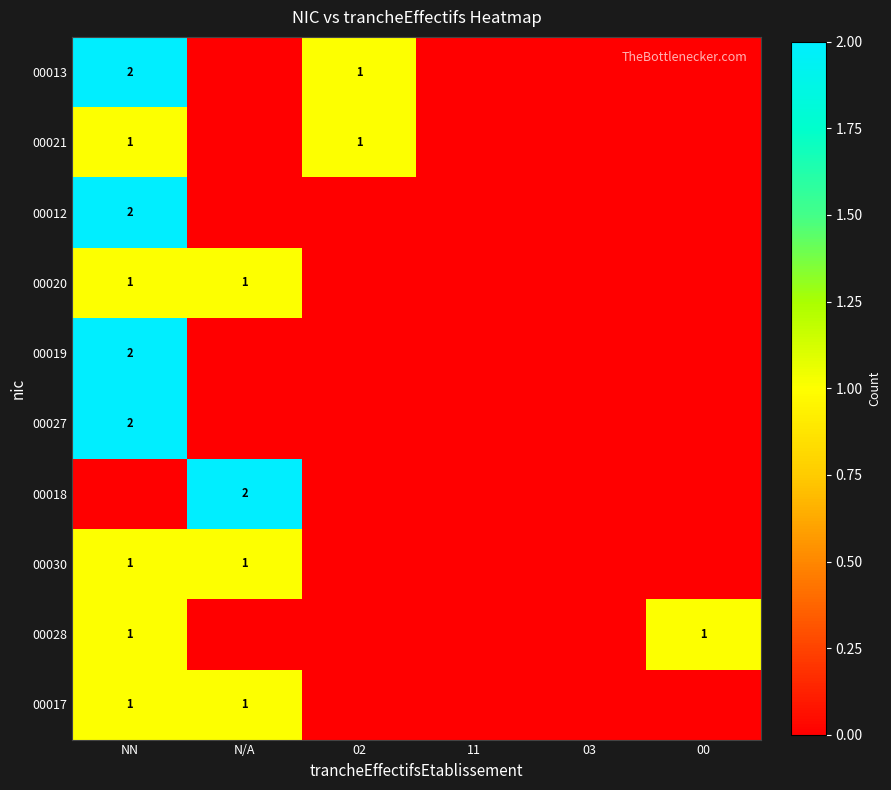

How many 00012 values are between 0 and 1?

5